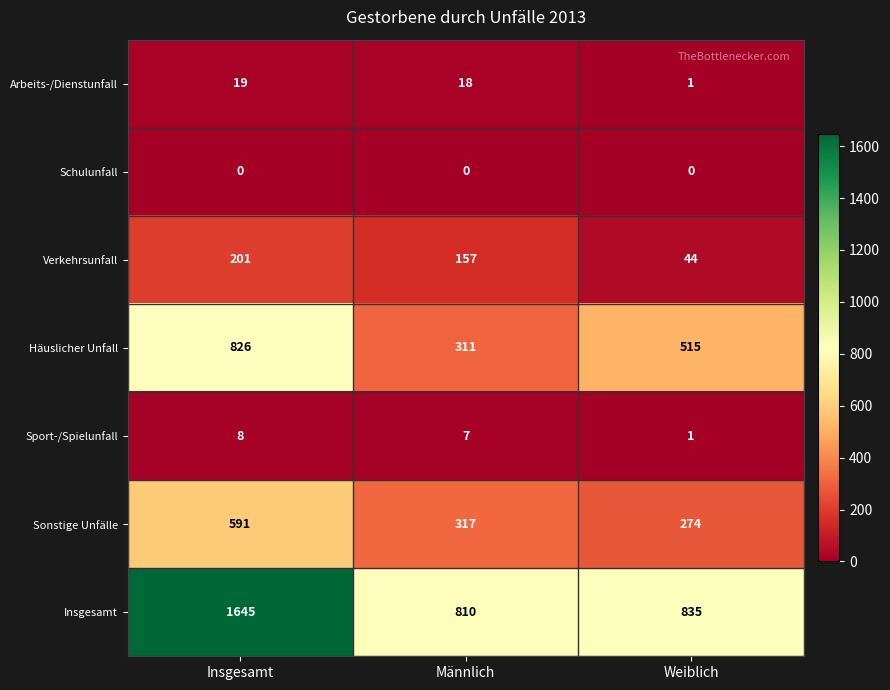

Count the Sonstige Unfälle values in the range 274 to 591.

3